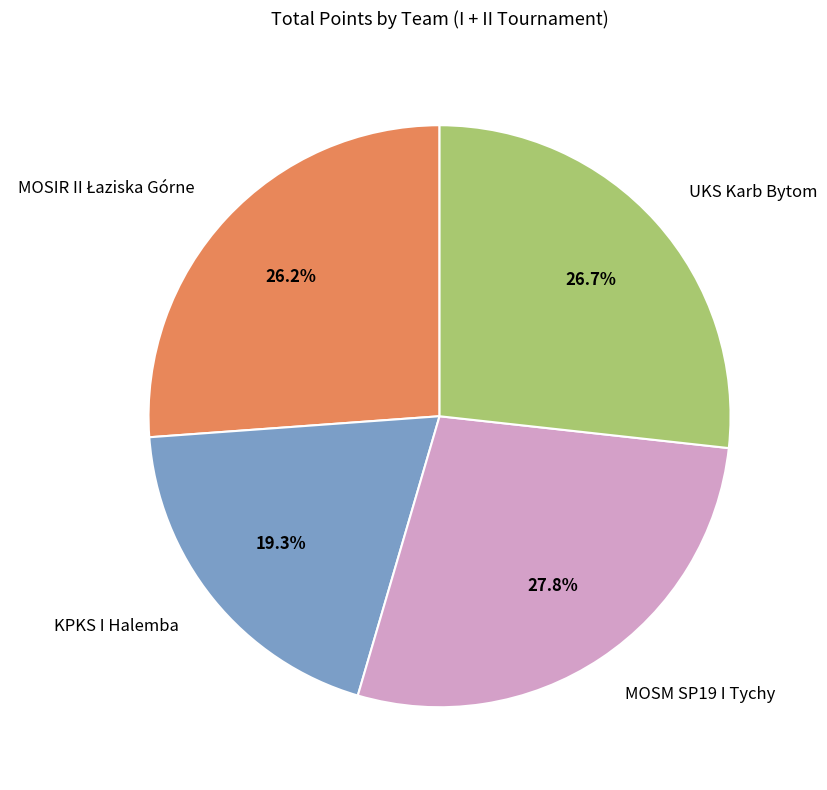

Which slice is the largest?

MOSM SP19 I Tychy